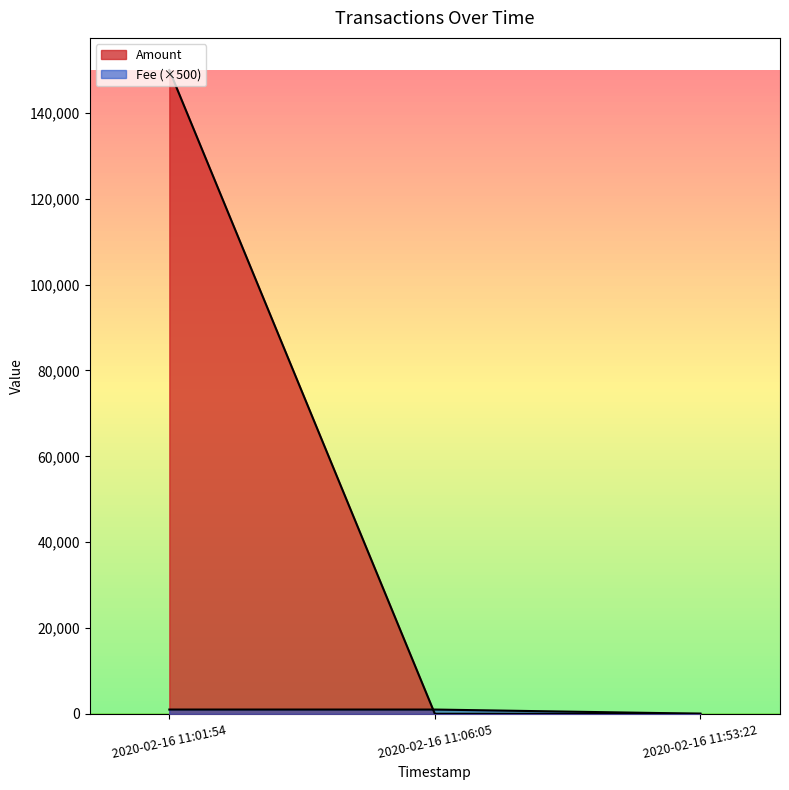

What is the difference between the maximum and minimum values in the Amount series?

149988.8